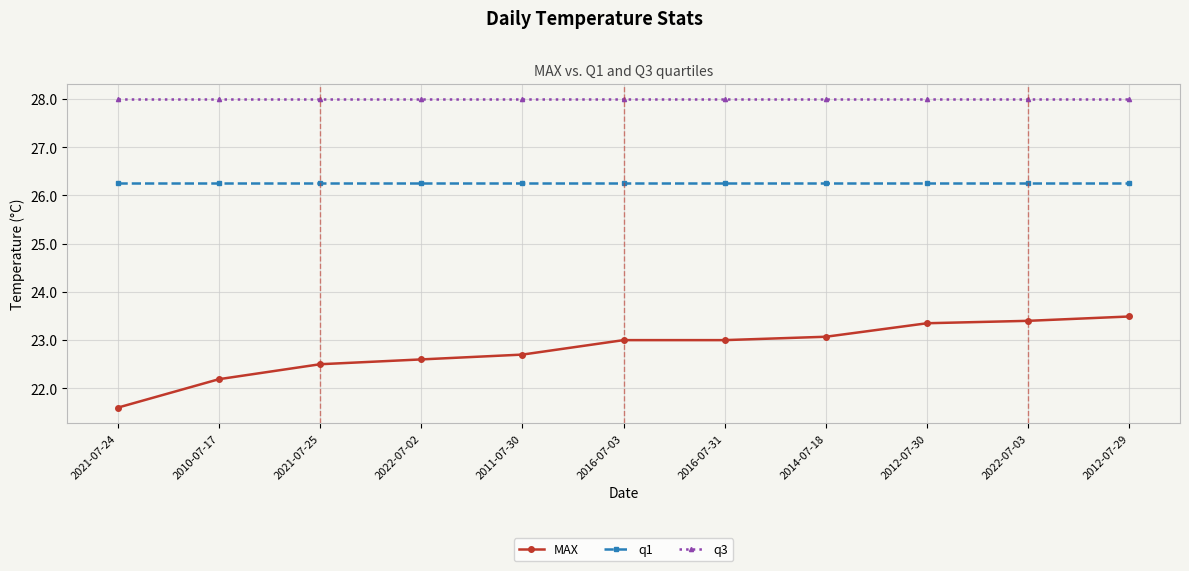

True or false: q3 and q1 cross at least once.

False